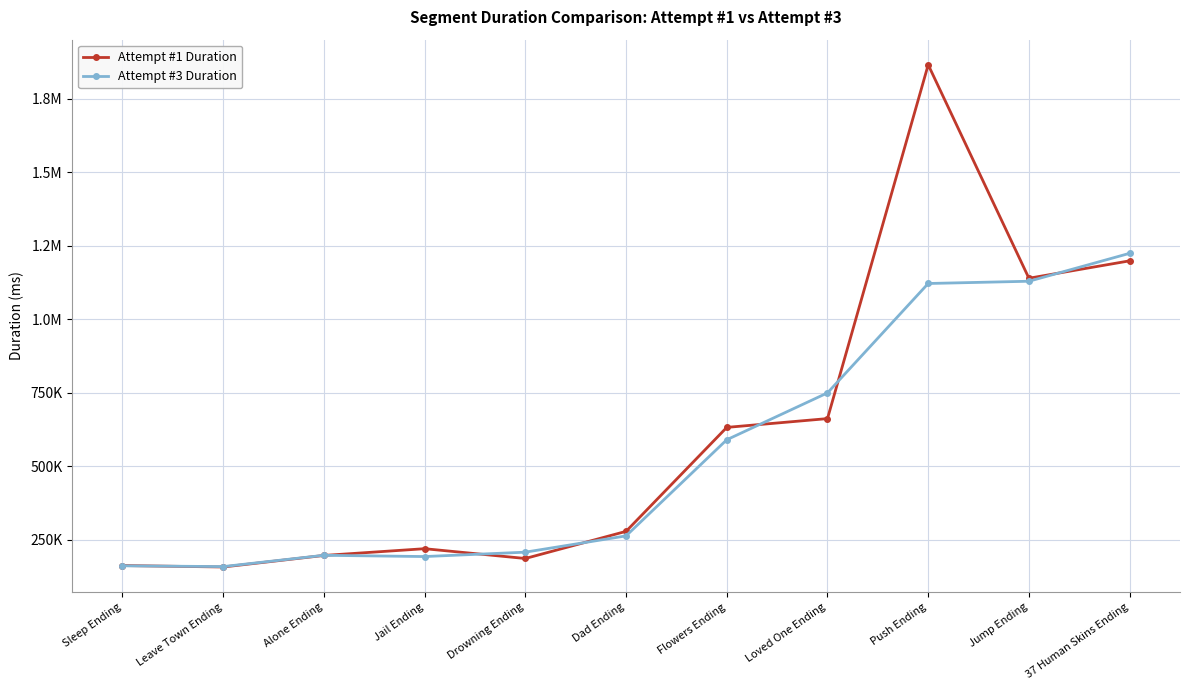

What is the total value across all series at Jump Ending?

2269489